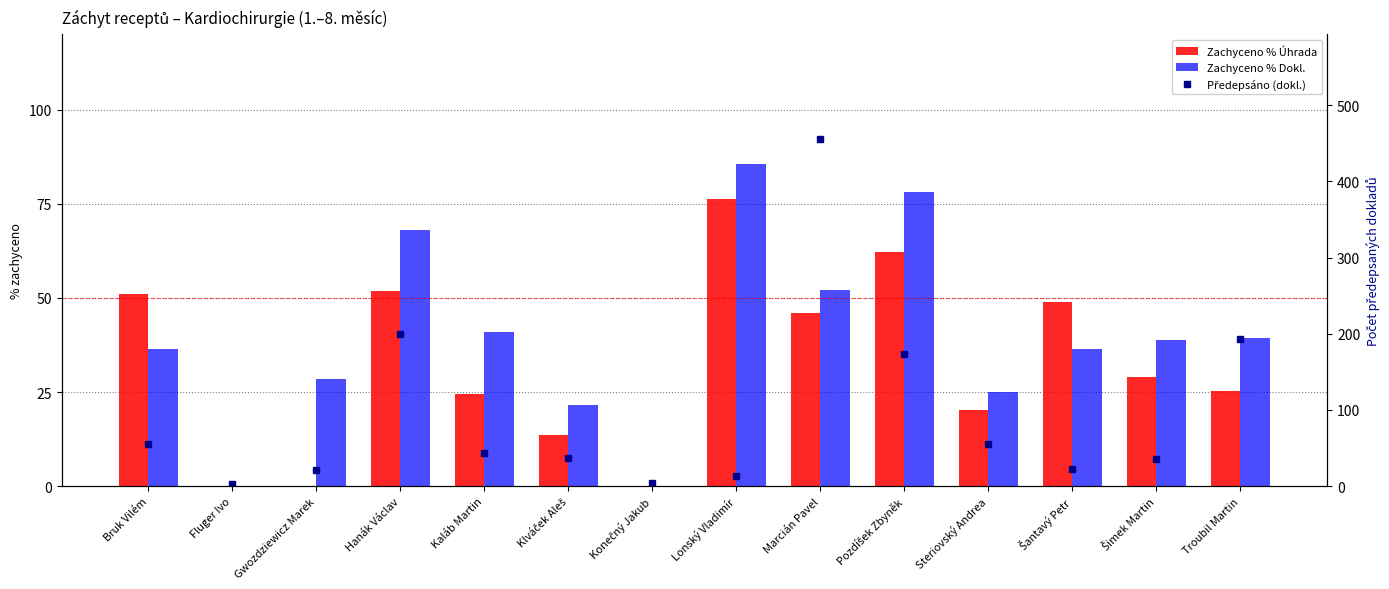

True or false: Zachyceno % Dokl. has a value of 38.9 at Šimek Martin.

True